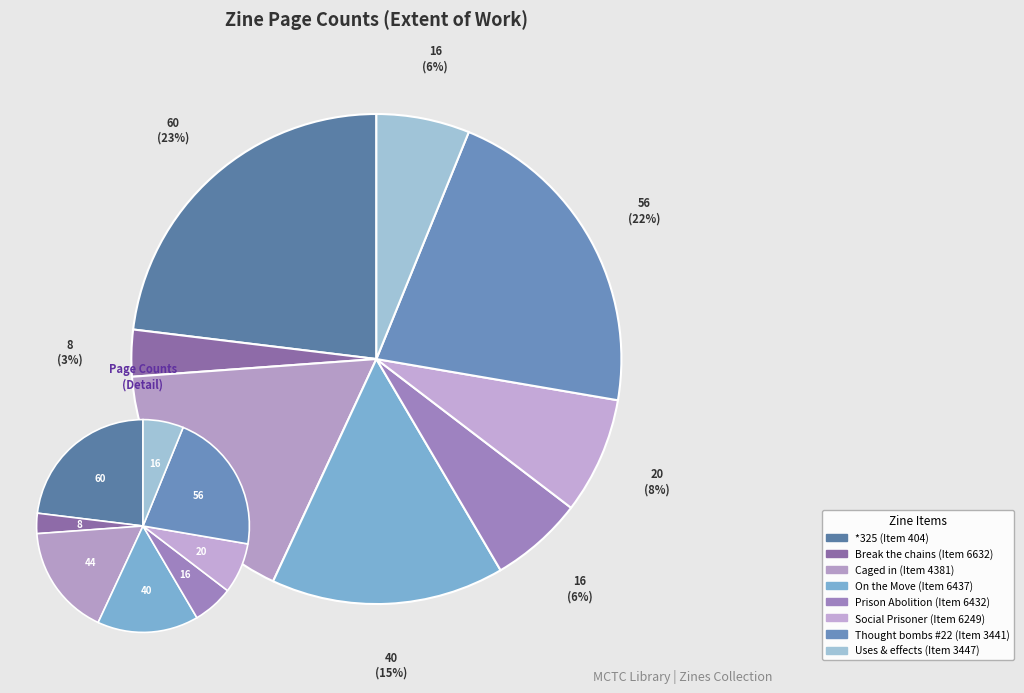

To the nearest percent, what is the average slice percentage?

12%